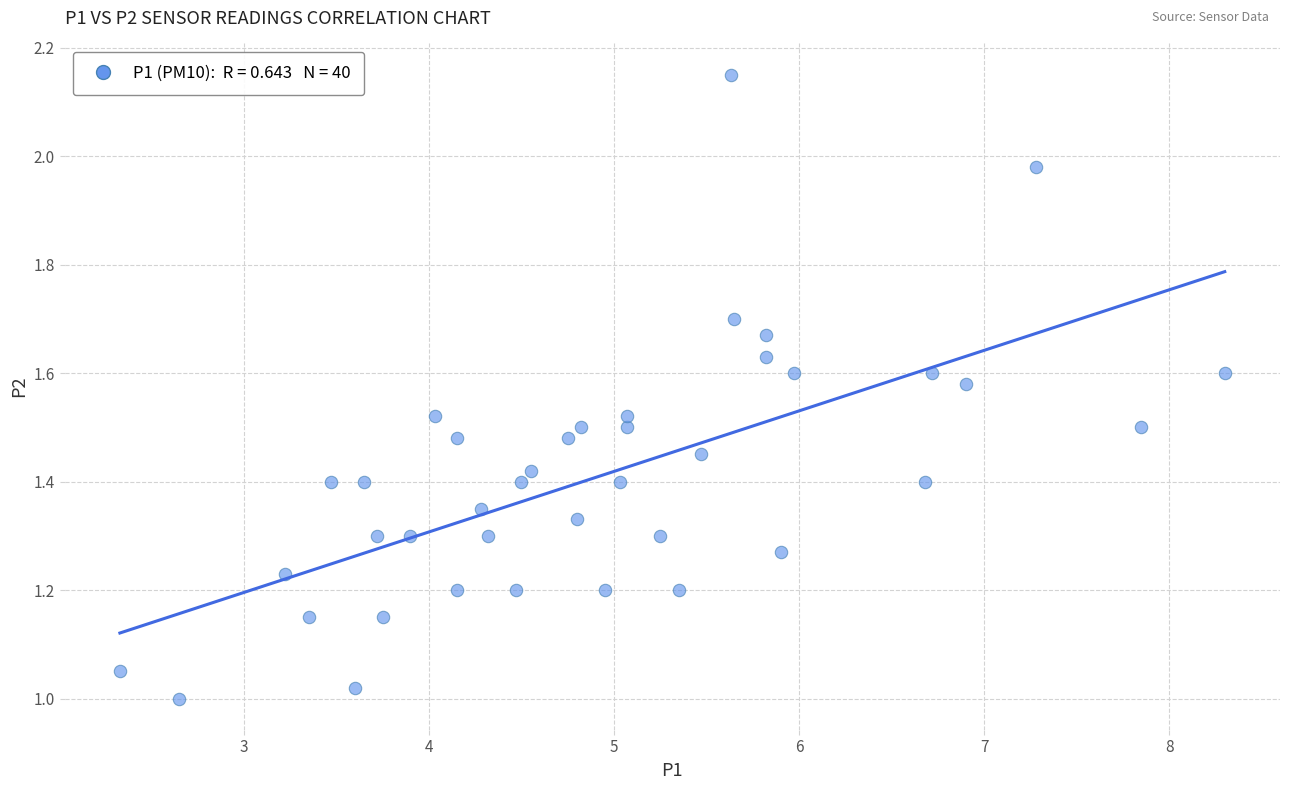

What is the range of X values (max minus min)?

6.0